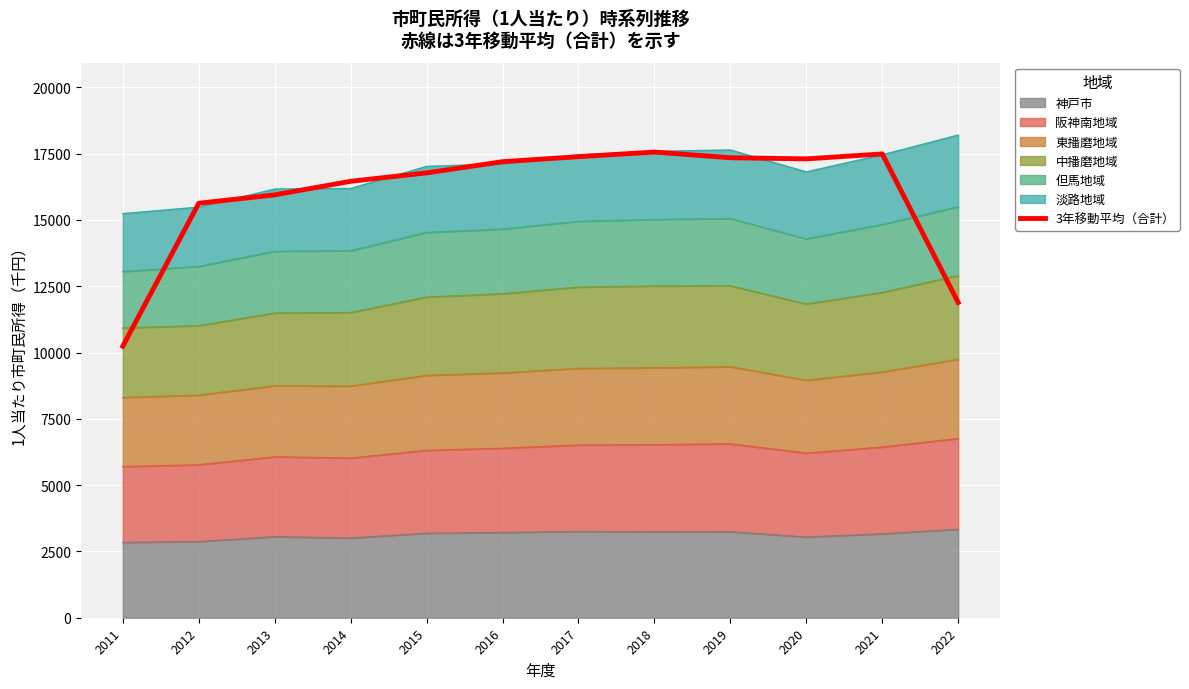

How many interior local valleys (lower than both neighbors) does the data have?

1